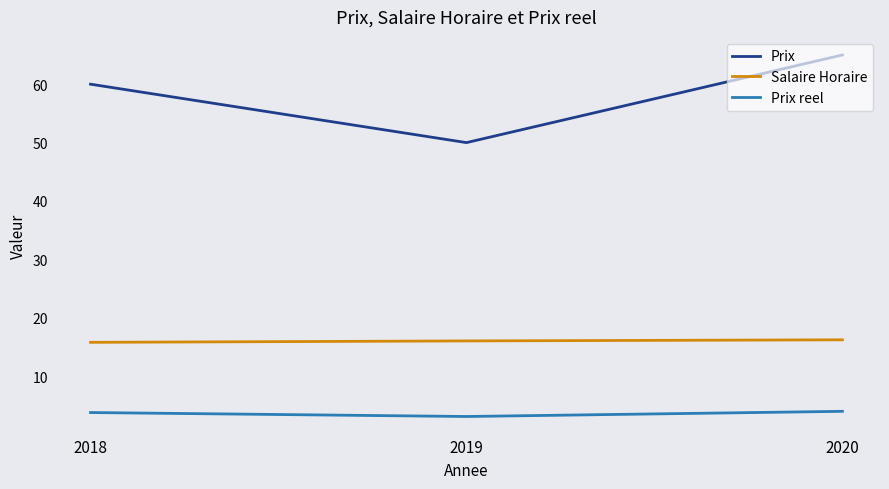

What is the difference between the Prix reel values at 2020 and 2019?

0.9